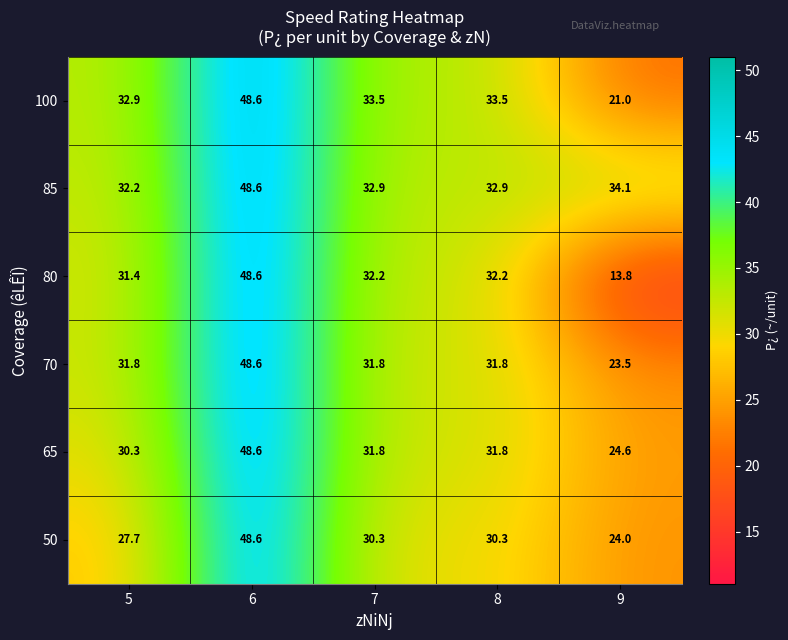

What is the difference between the maximum and minimum values in the 100 series?

27.6